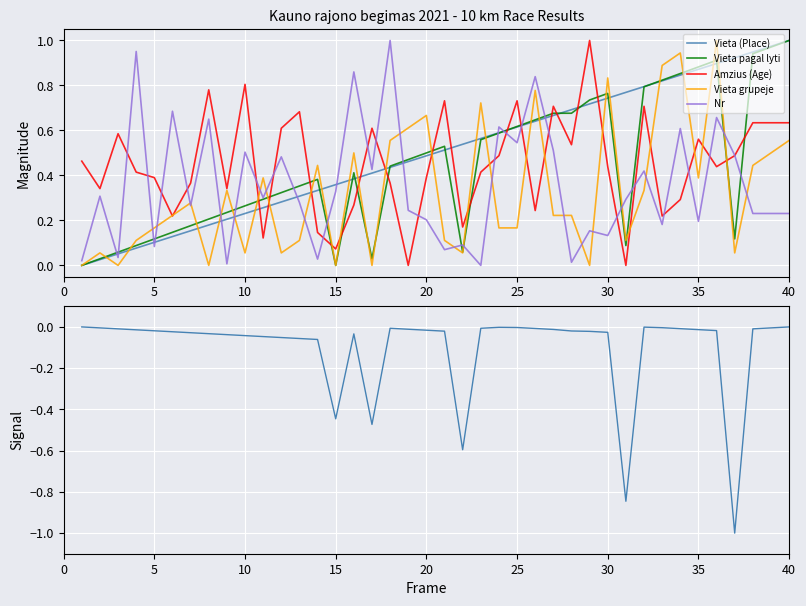

True or false: Nr has more than 1 points higher than both neighbors.

True